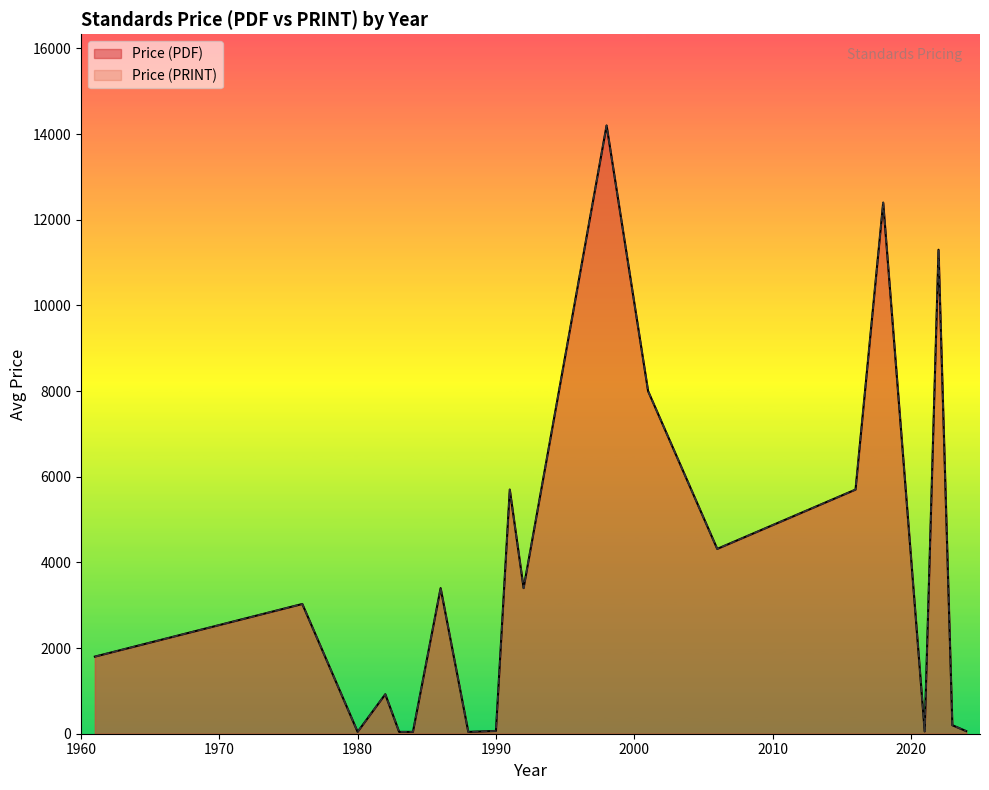

Which series changed the most between 2006 and 1983?

Price (PDF)